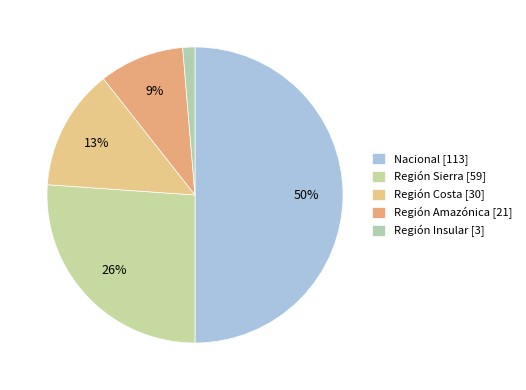

Count the number of slices in the pie.

5